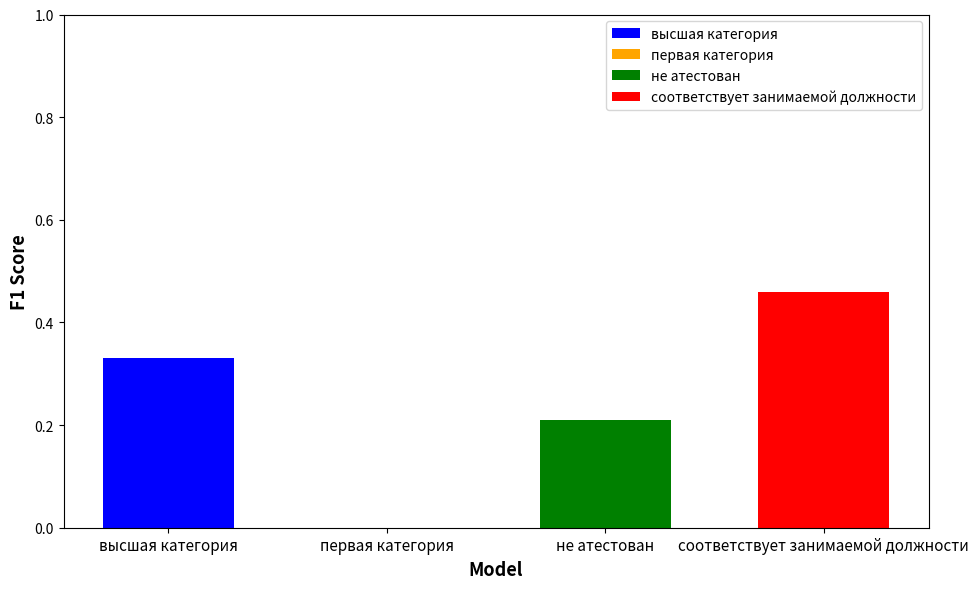

Does the chart contain any negative values?

No